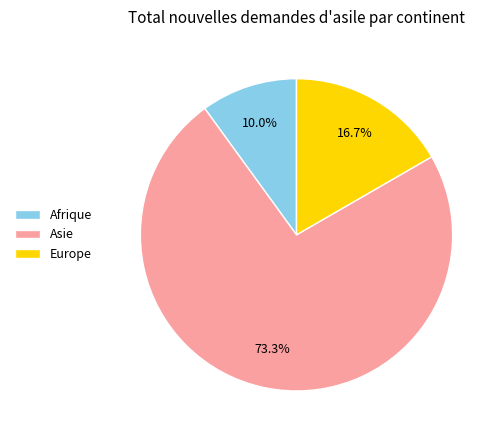

What portion of the pie excludes Asie?

26.7%